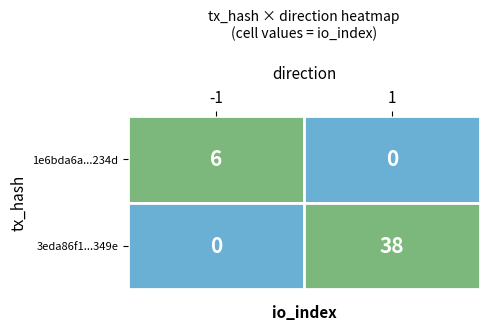

At how many categories does at least one series exceed 13?

1